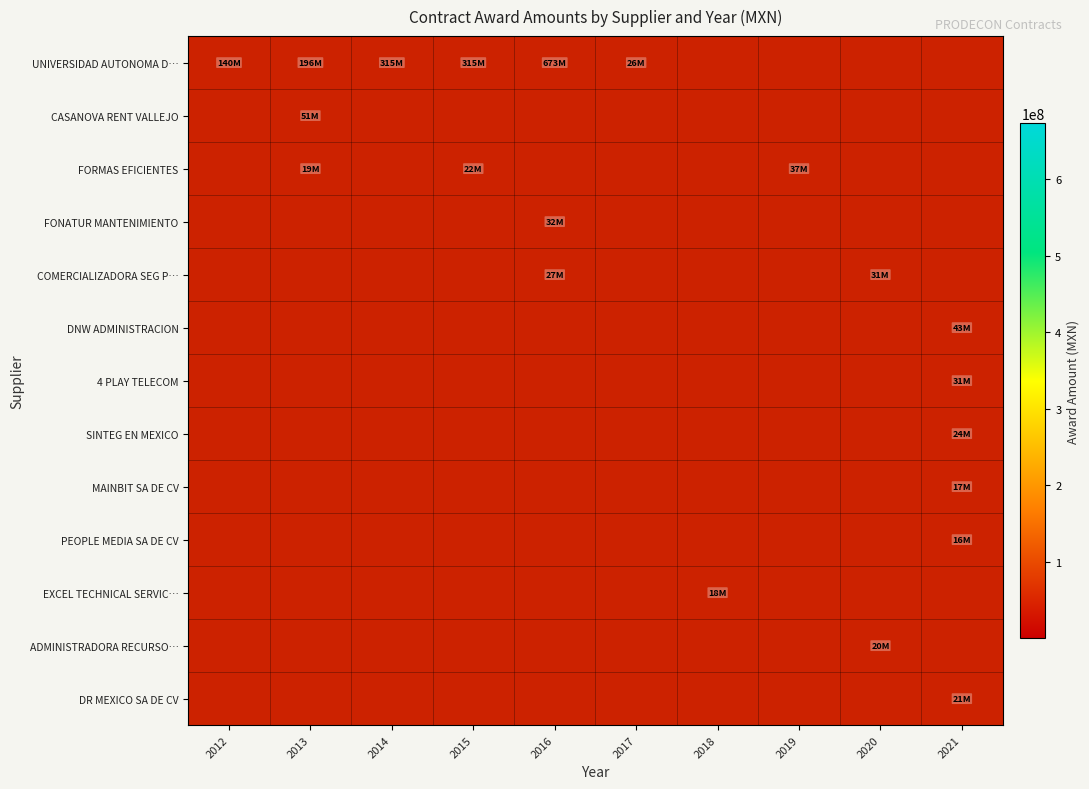

Which category has the lowest value in the DR MEXICO SA DE CV series?

2012